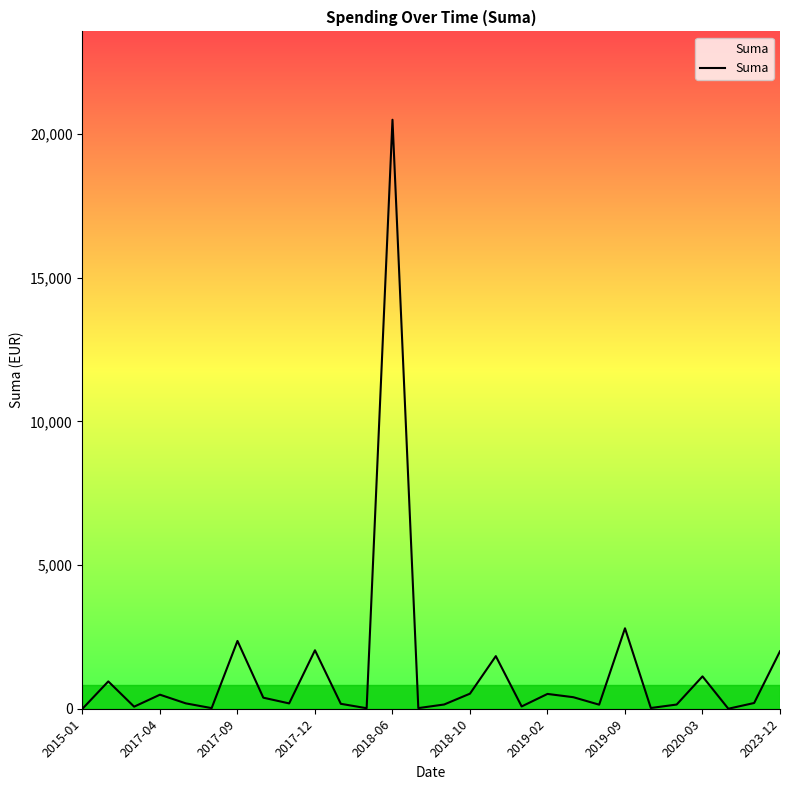

What is the greatest value displayed?

20500.0